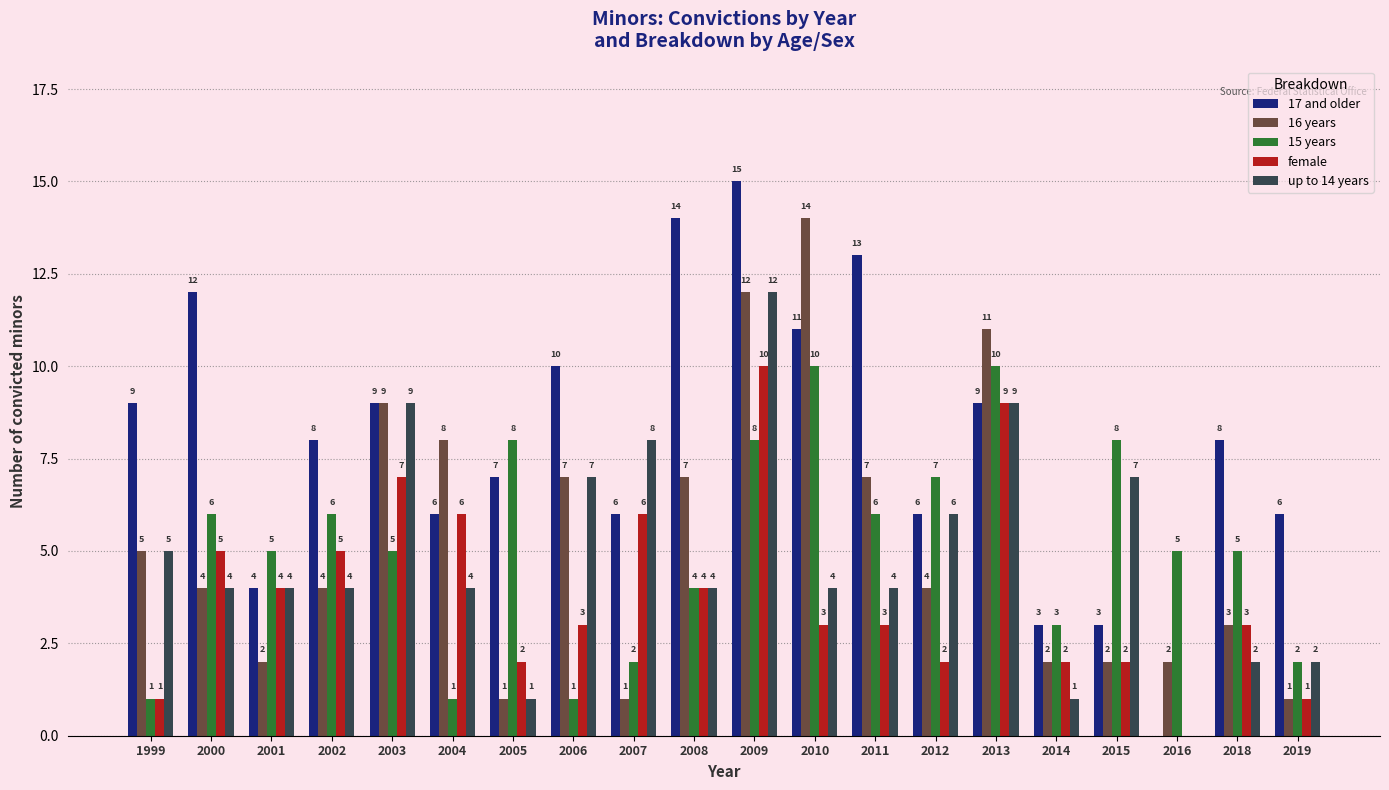

Is it true that female equals 6 at 2007?

True